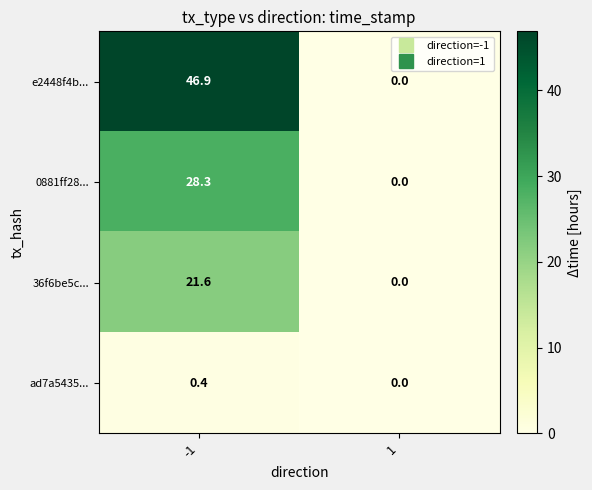

What is the total value across all series at -1?

97.2